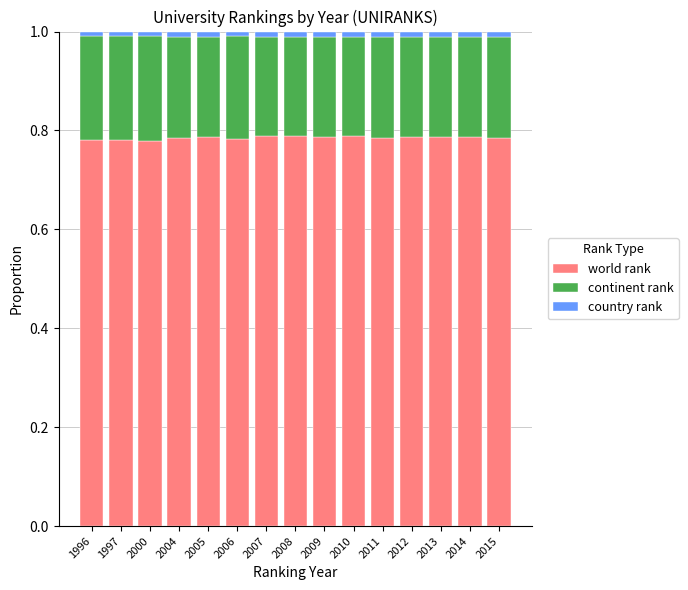

The world rank series shows 1.3 at 1996. True or false?

False